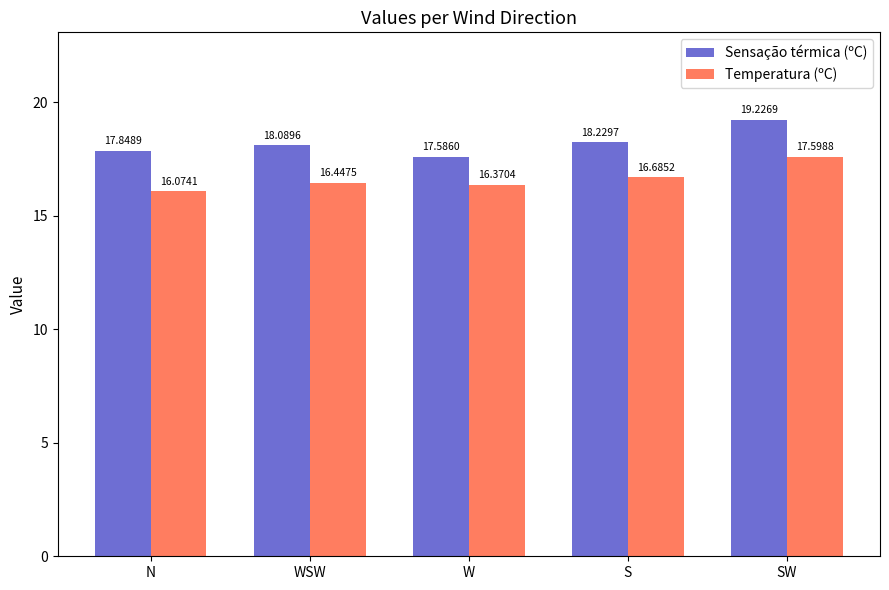

At which label does Sensação térmica (ºC) reach its peak?

SW